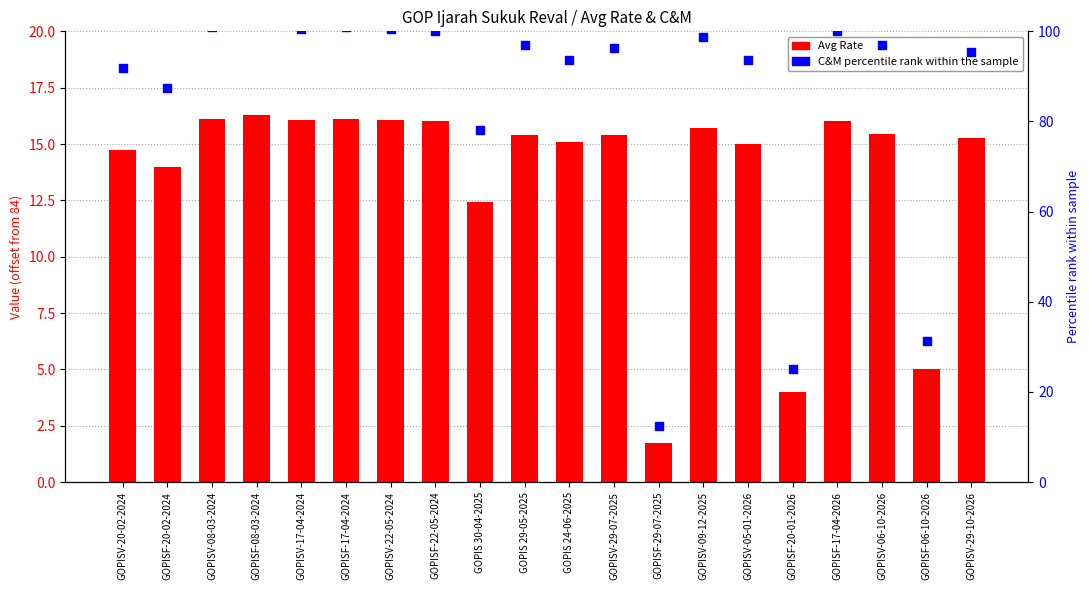

Which series has the largest Y range (max minus min)?

C&M percentile rank